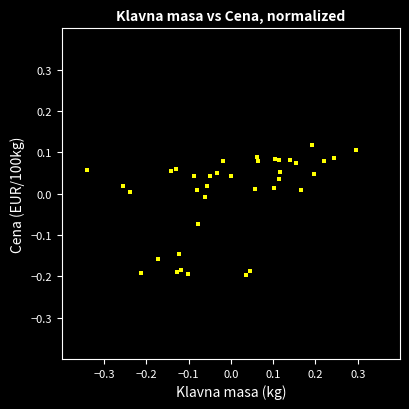

What is the range of Y values (max minus min)?

0.3